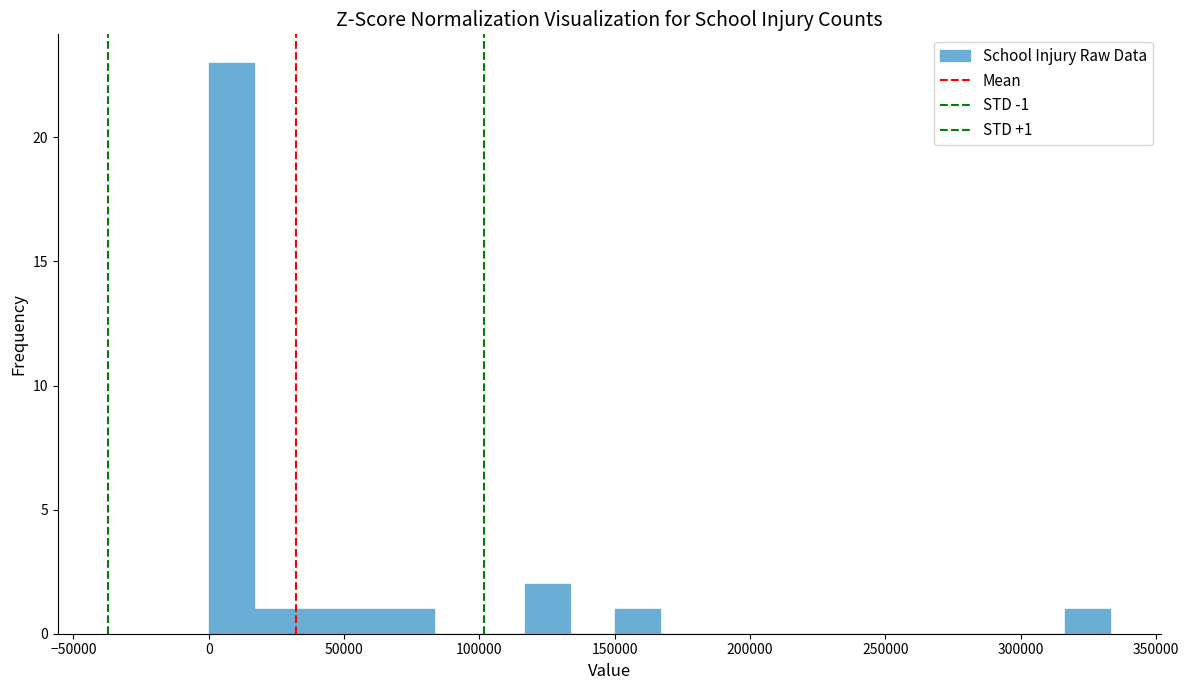

Read against the x-axis, roughly where is the centre of the tallest bar?

10000